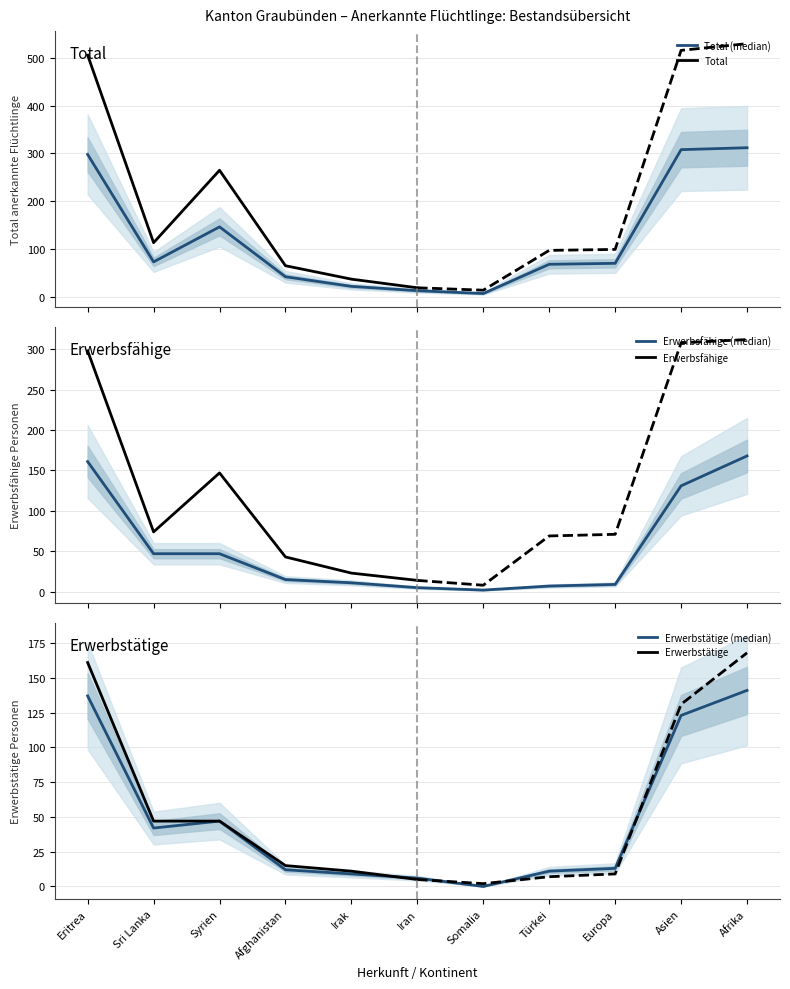

At how many categories does at least one series exceed 254?

3